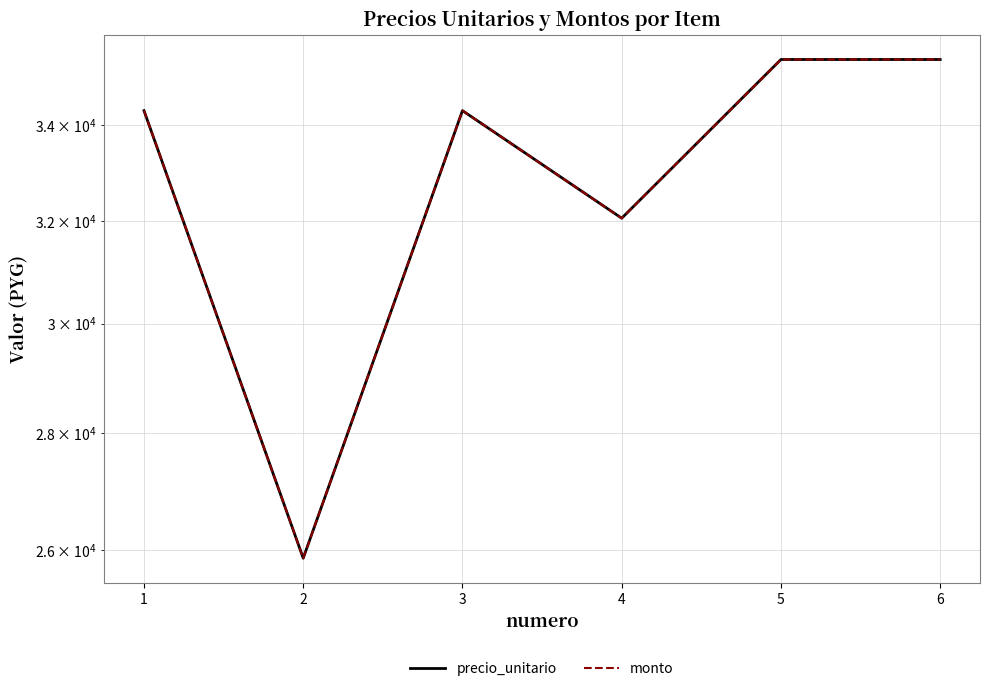

What is the difference between the maximum and minimum values in the monto series?

9562